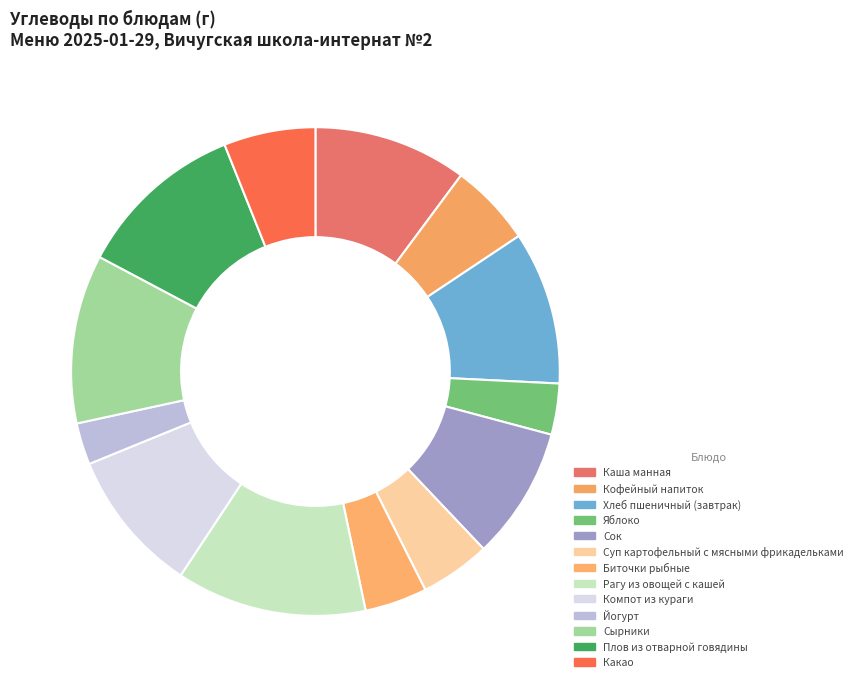

To the nearest percent, what is the difference between the largest and smallest slice percentages?

10%